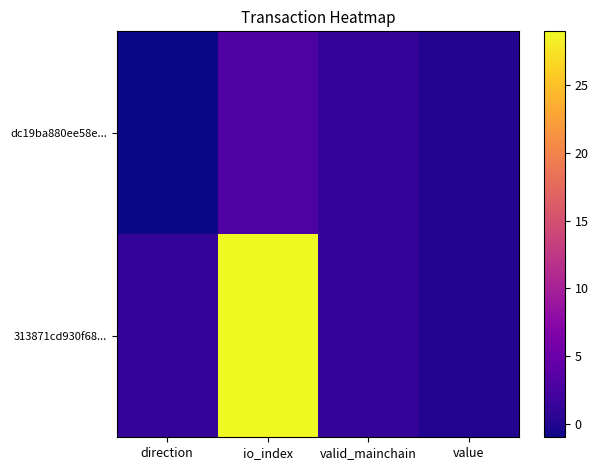

Which series has the largest range (max minus min)?

313871cd930f68...